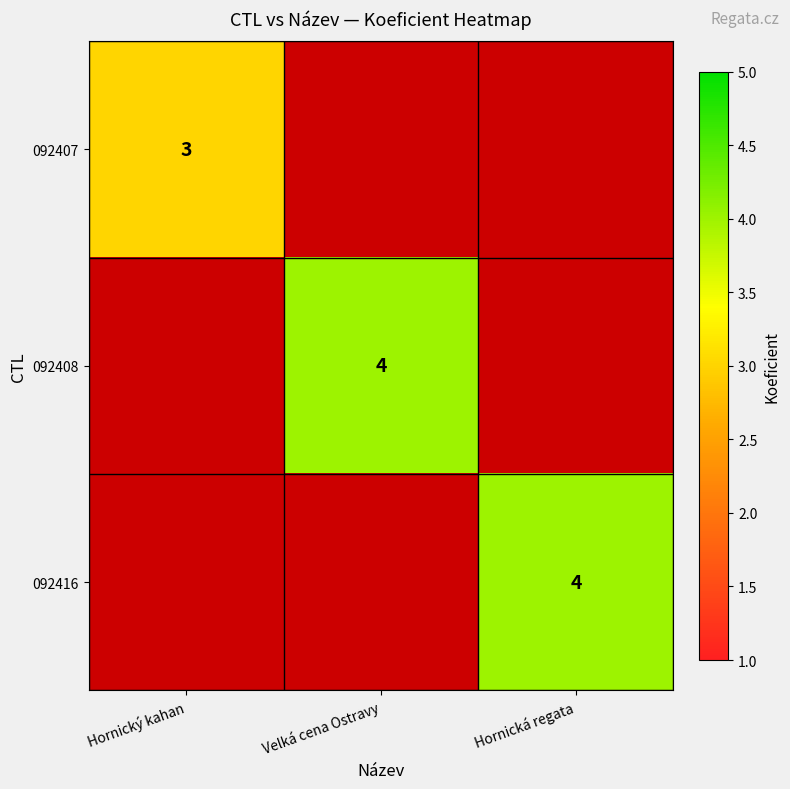

The value of 092408 at Velká cena Ostravy is 6. True or false?

False